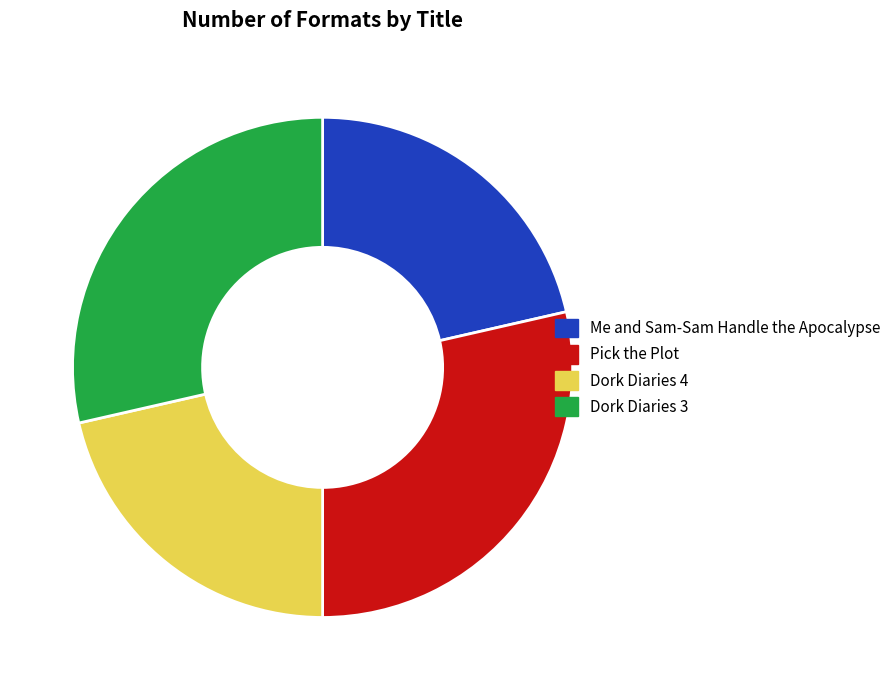

Do Pick the Plot and Dork Diaries 3 together represent more than half of the pie?

Yes